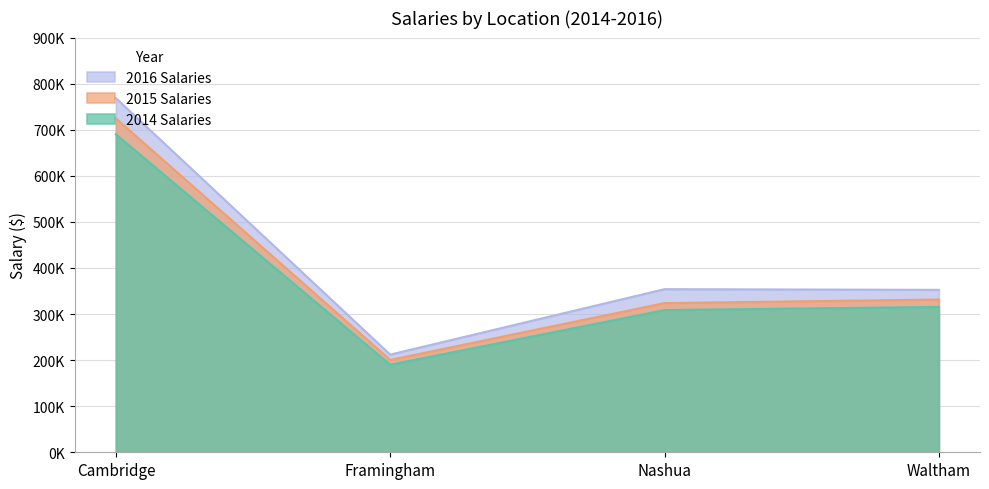

What is the difference between the 2016 Salaries values at Cambridge and Nashua?

414500